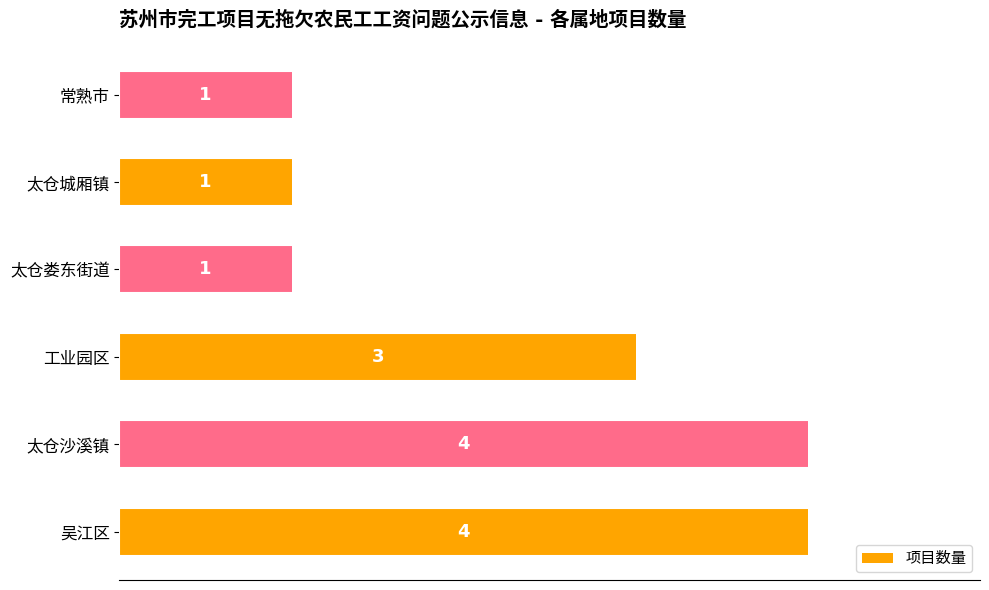

Are the bars horizontal?

Yes